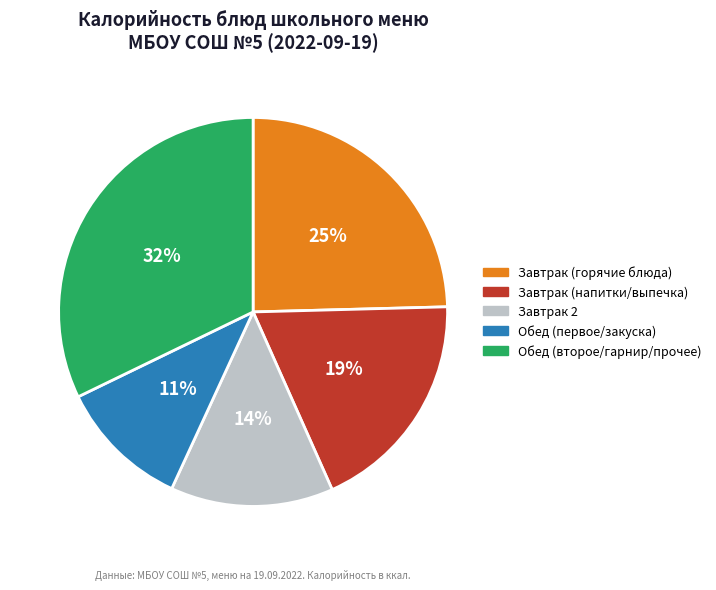

What percentage is the Обед (первое/закуска) slice, to the nearest percent?

11%